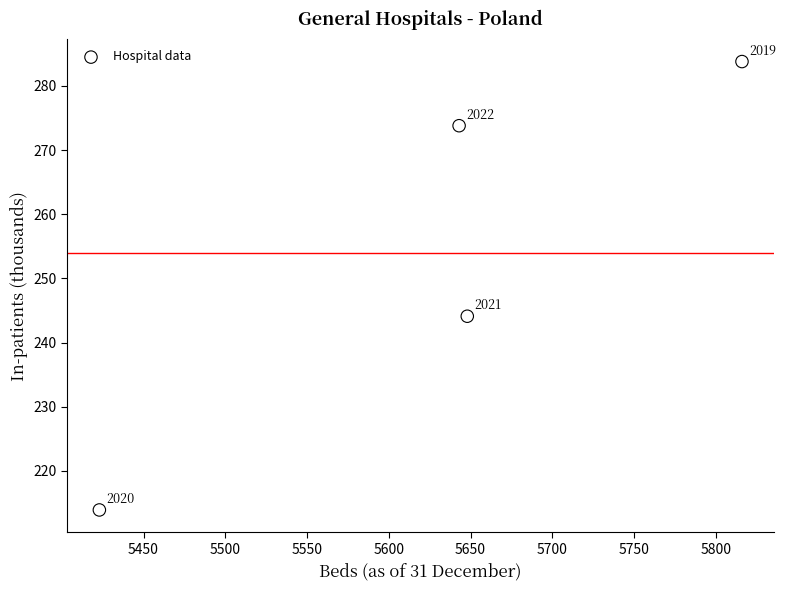

What Y value in the scatter plot is closest to 248?

244.1